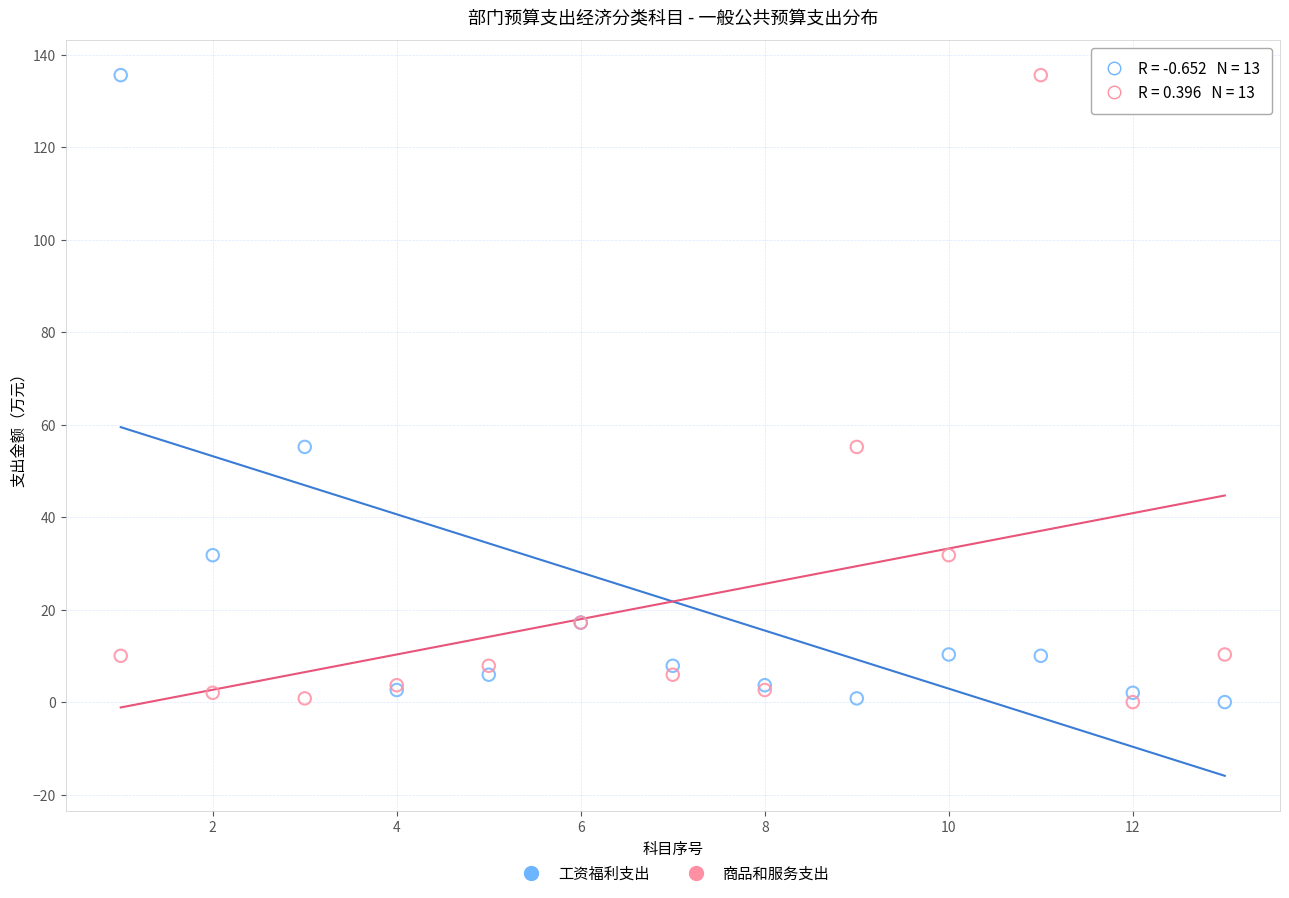

What is the X range (max minus min) for the scatter plot?

12.0